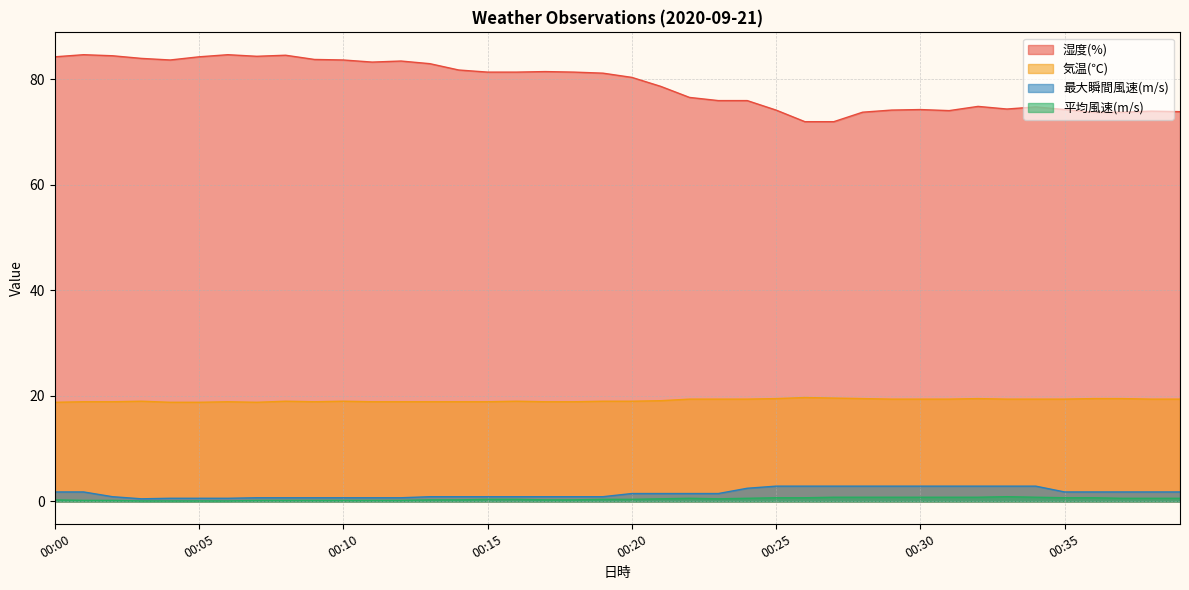

Is it true that 湿度(%) equals 110.5 at 00:29?

False